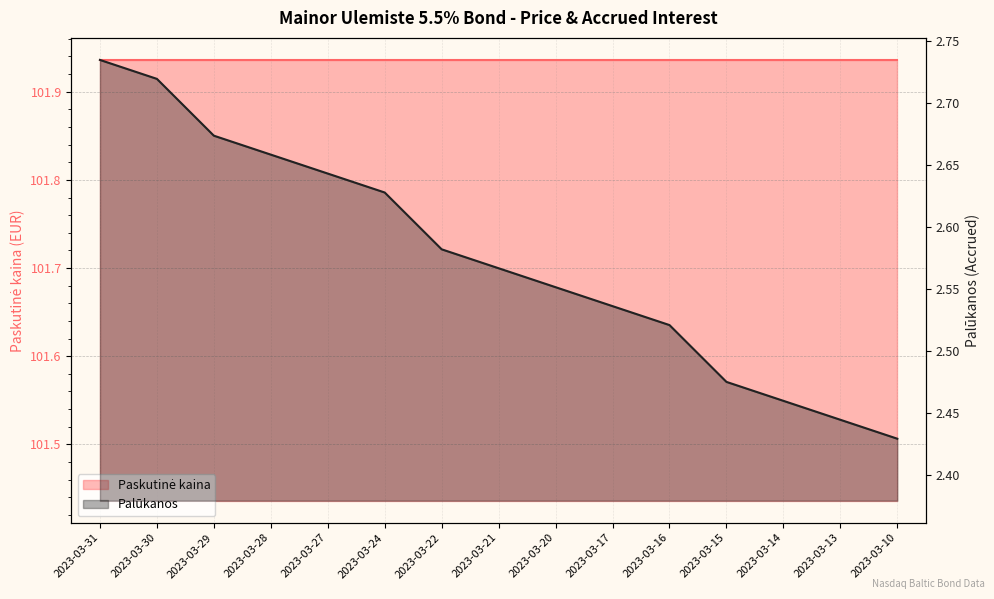

Reading left to right, list all the values displayed in this chart.

2023-03-31=2.7	2023-03-30=2.7	2023-03-29=2.7	2023-03-28=2.7	2023-03-27=2.6	2023-03-24=2.6	2023-03-22=2.6	2023-03-21=2.6	2023-03-20=2.6	2023-03-17=2.5	2023-03-16=2.5	2023-03-15=2.5	2023-03-14=2.5	2023-03-13=2.4	2023-03-10=2.4